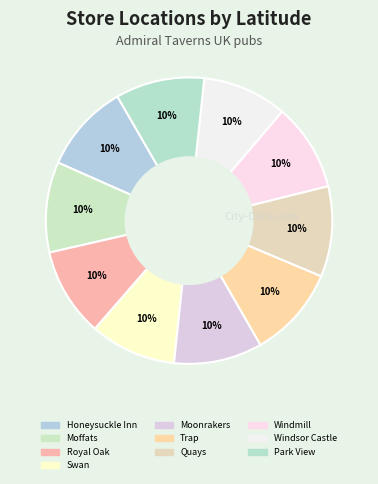

Is Honeysuckle Inn the majority of the pie?

No